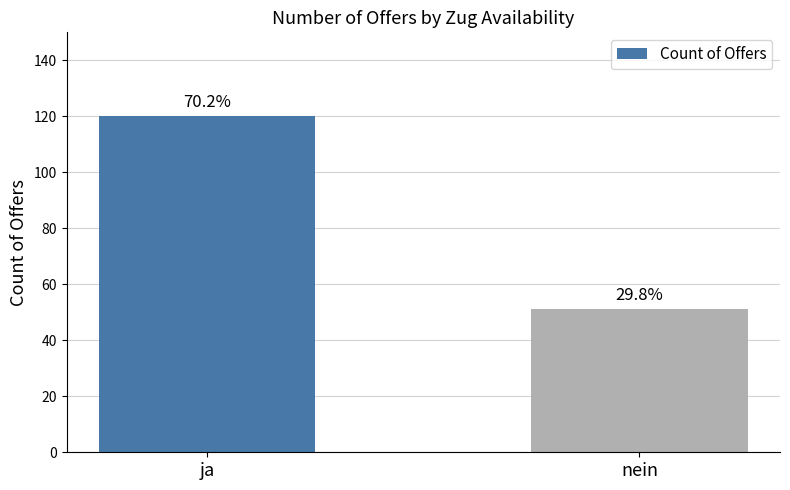

Reading left to right, extract all data points from this chart.

120	51